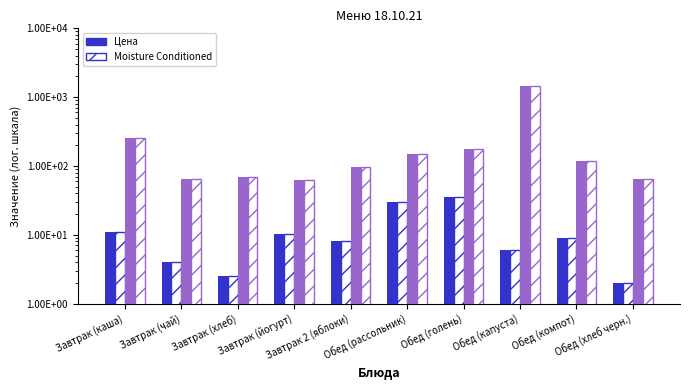

How many groups of bars are there?

10